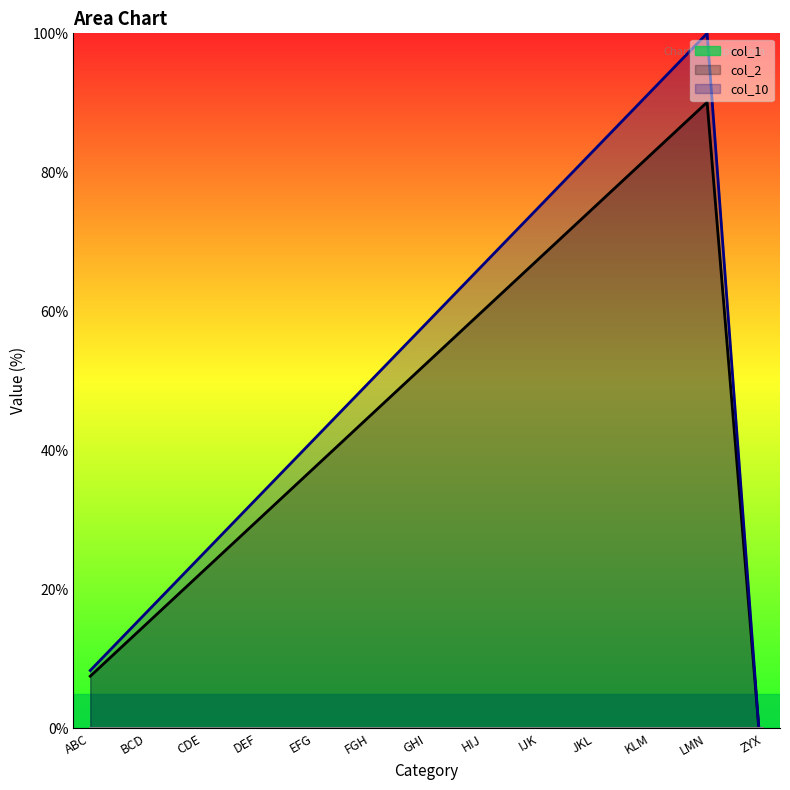

How many times do col_2 and col_1 cross each other?

1